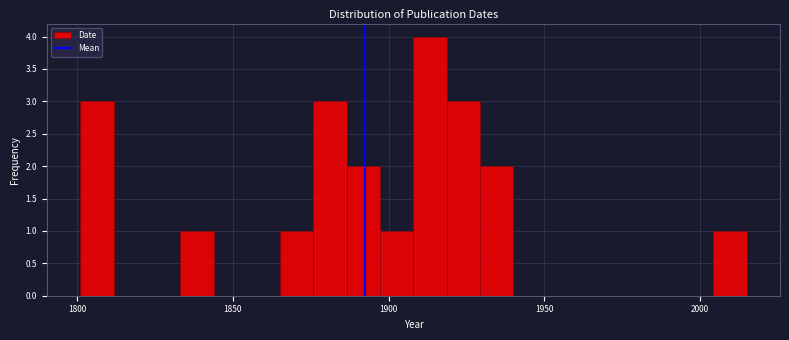

Read against the x-axis, roughly where is the centre of the tallest bar?

1915